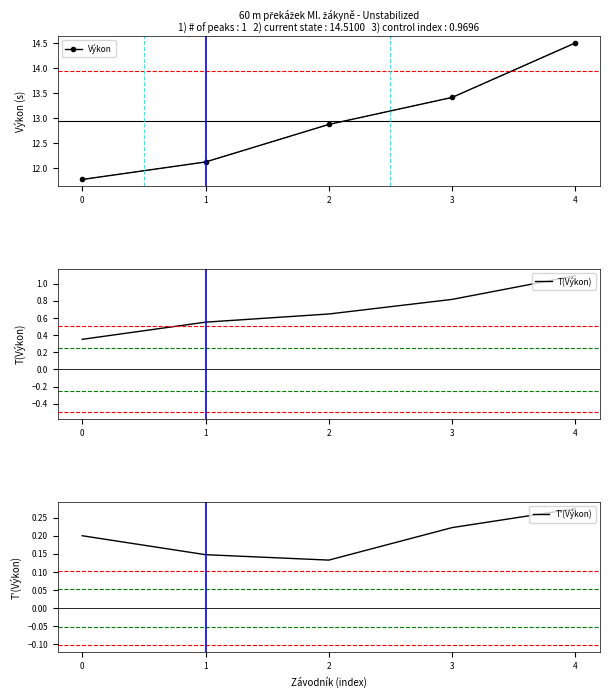

True or false: T(Výkon) and T'(Výkon) intersect in this chart.

False